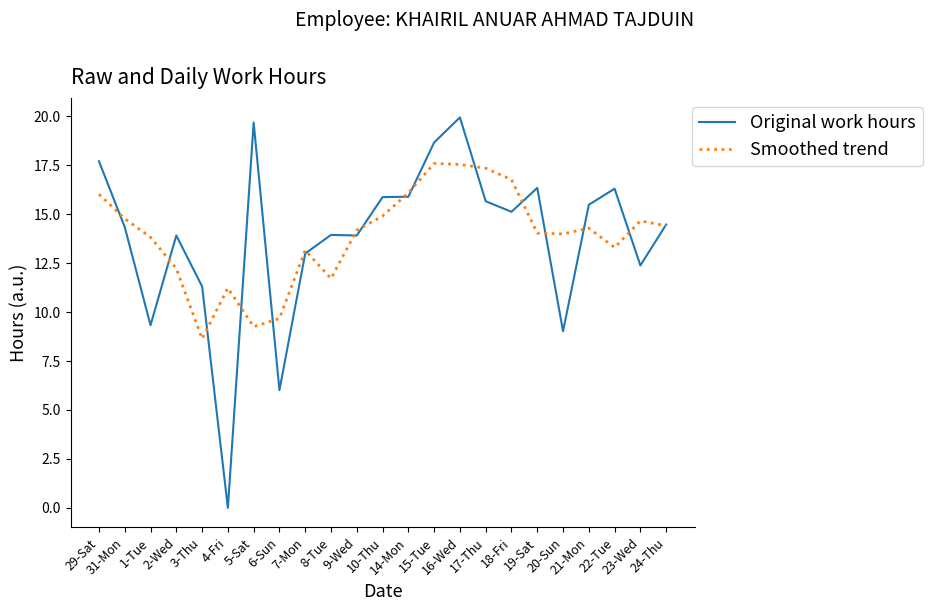

Rank the series by their maximum value, from lowest to highest.

Smoothed trend, Original work hours